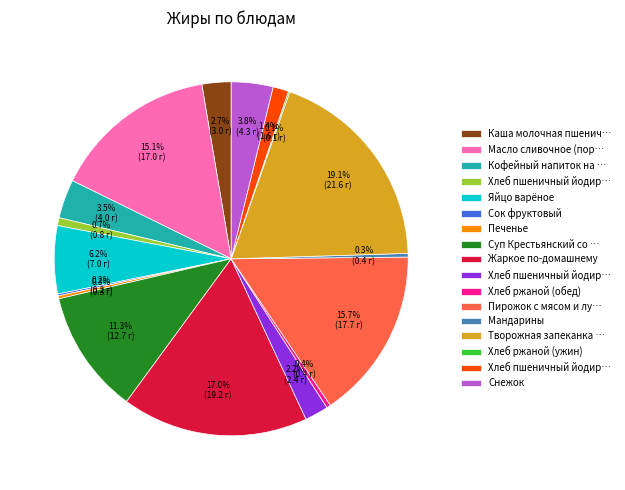

Does any single category account for the majority?

No